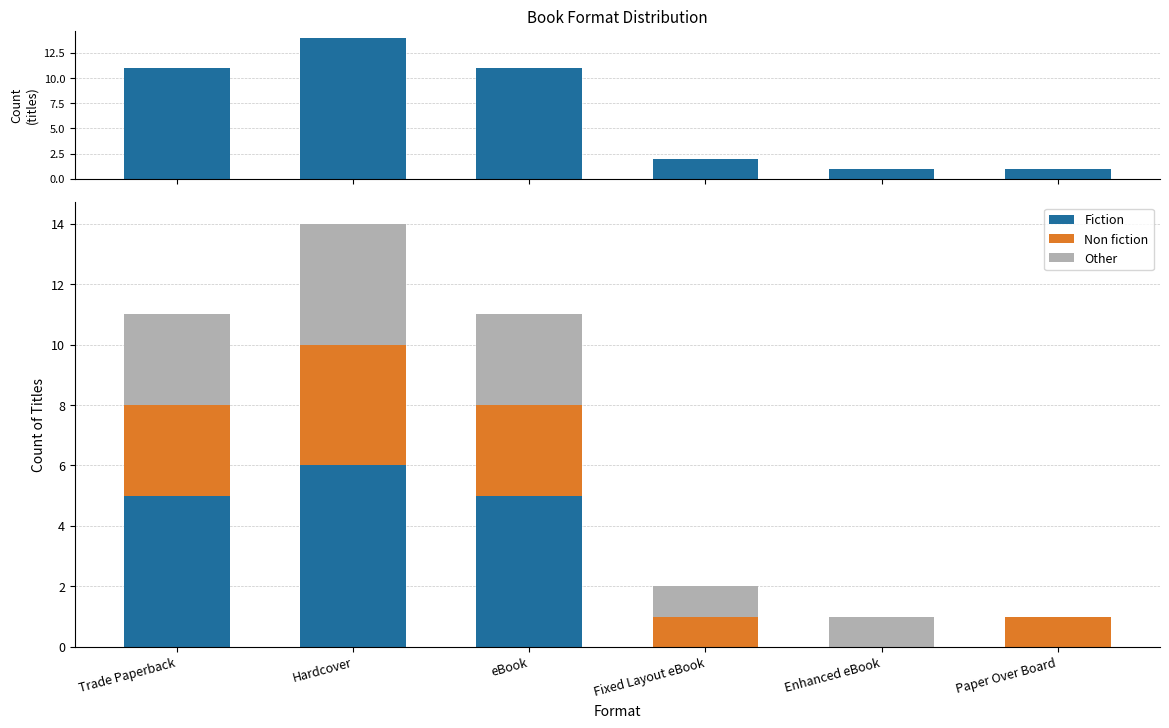

What value does the Total series have at Enhanced eBook?

1